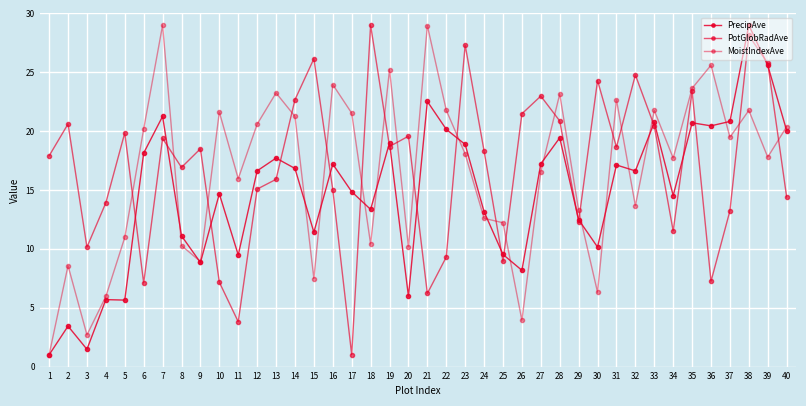

What is the total value across all series at 6?

45.4